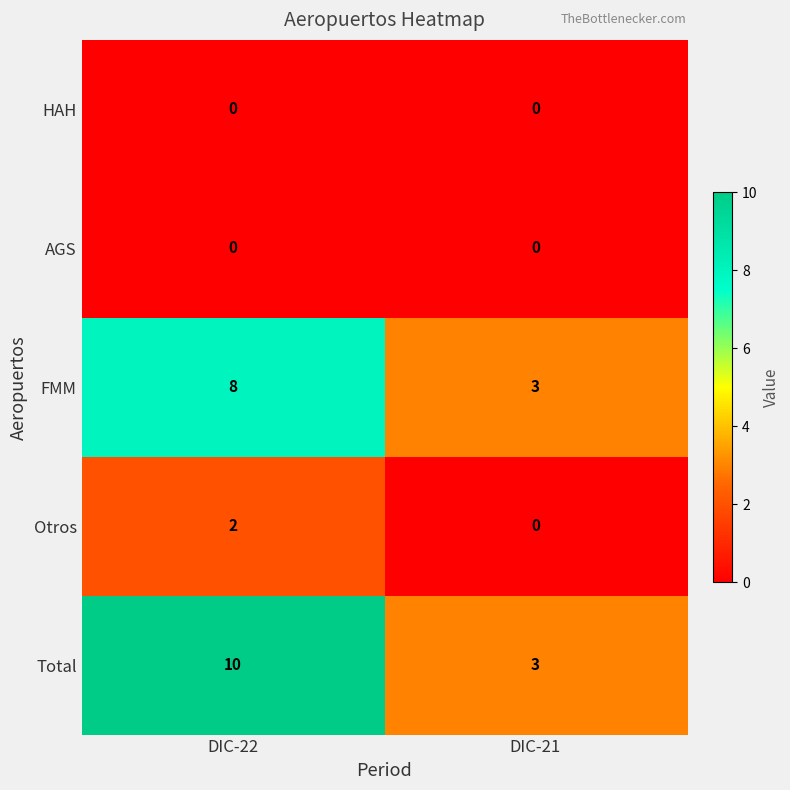

What is the approximate value of Total at DIC-22?

10